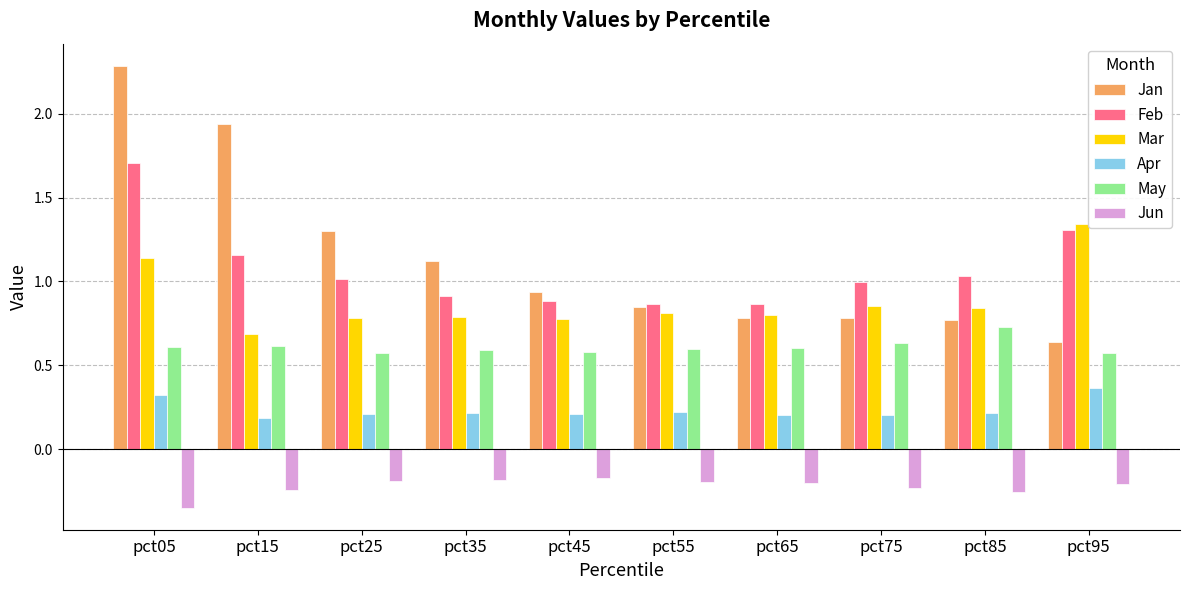

Which series has the widest spread of values?

Jan